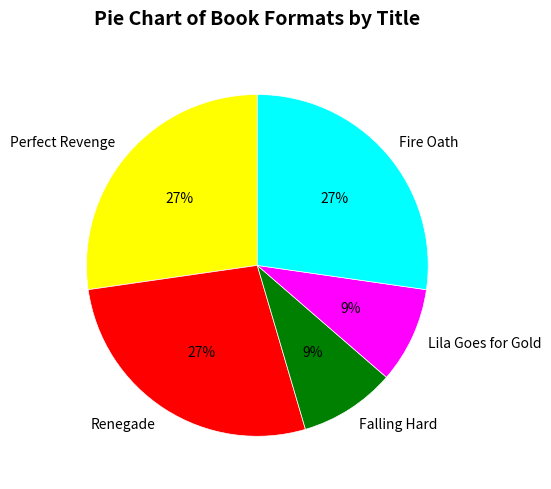

The Perfect Revenge slice represents 14% of the pie. True or false?

False